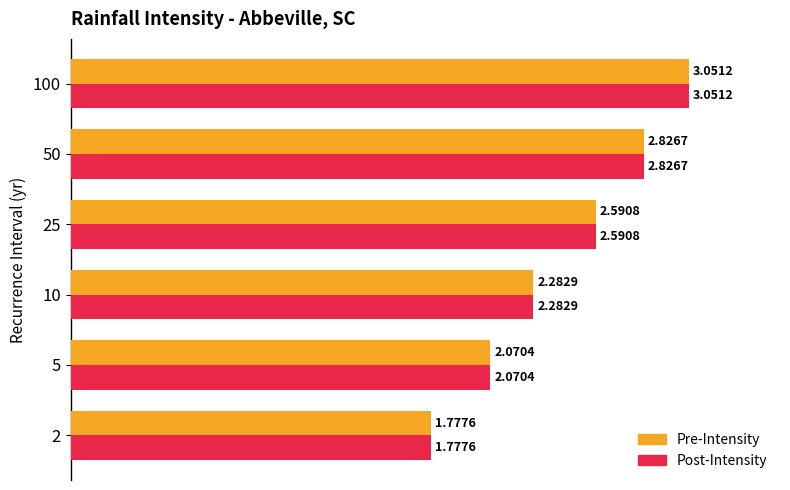

What is the difference between the maximum and minimum values in the Pre-Intensity series?

1.3